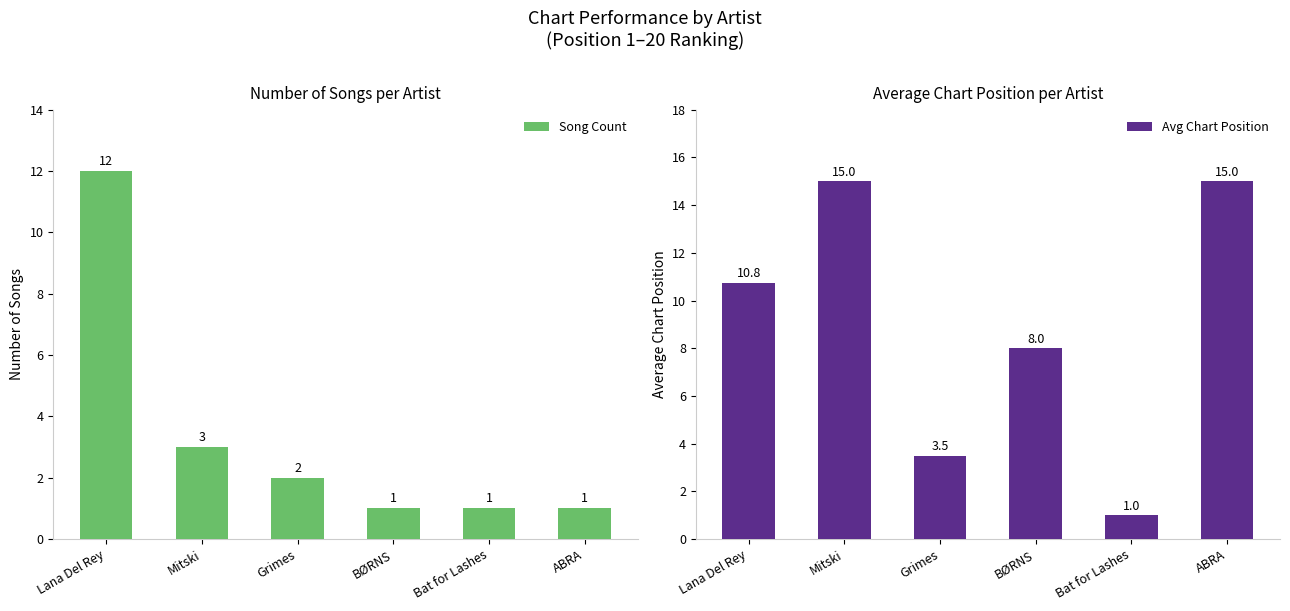

Where does the Avg Chart Position series first go above 10?

Lana Del Rey